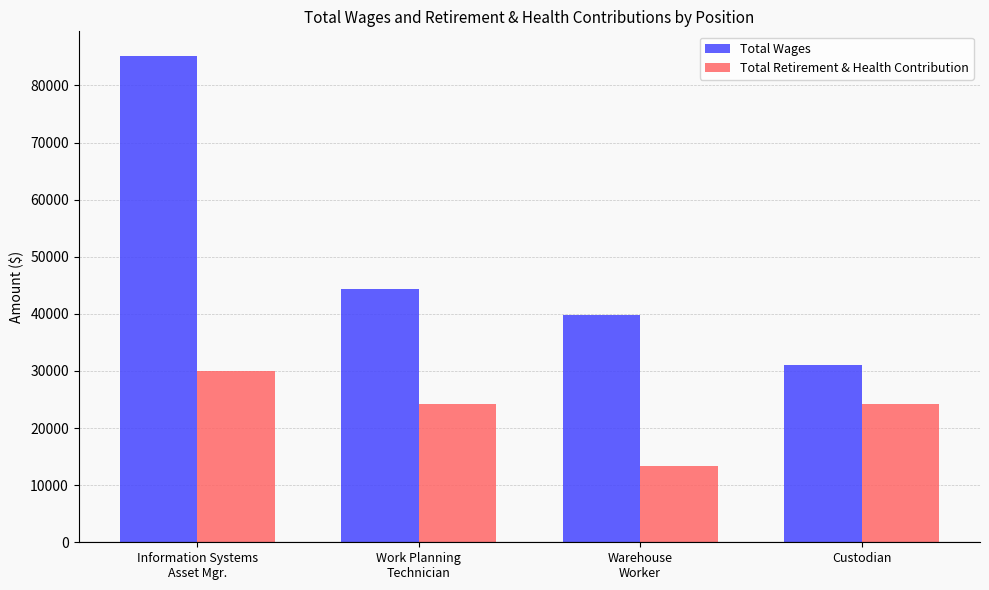

At which label does Total Wages reach its minimum?

Custodian